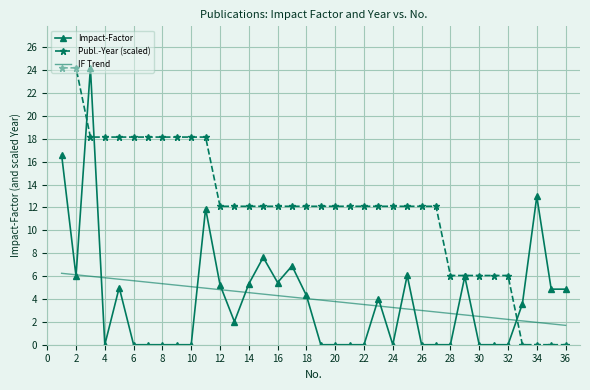

In Impact-Factor, how many points are higher than both neighbors (excluding endpoints)?

9